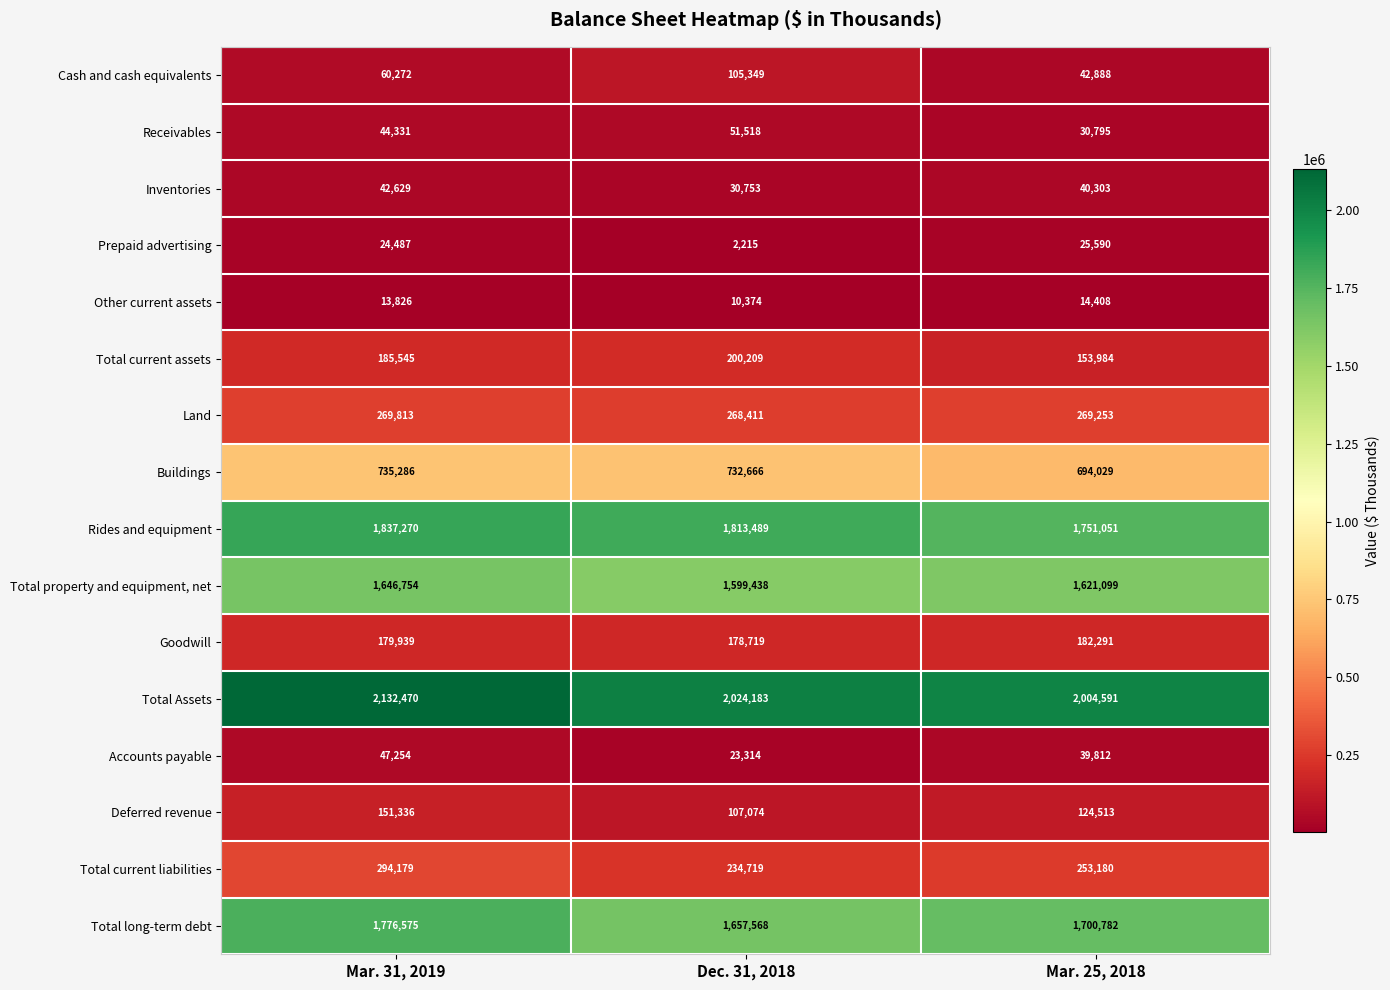

What is the sum of all Deferred revenue values?

382923